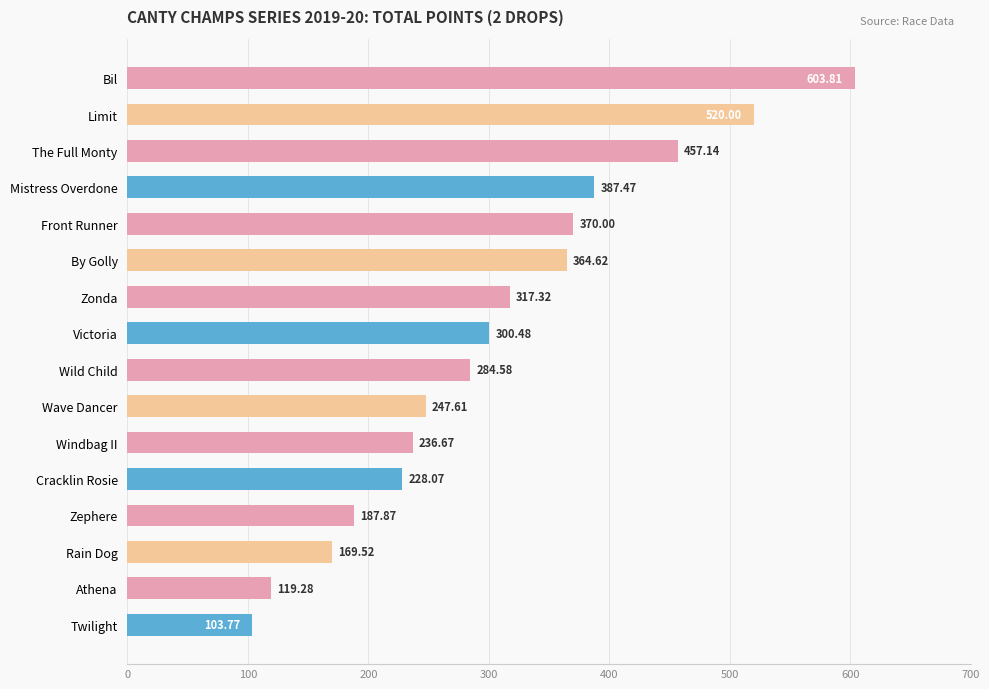

What is the difference between the values at Windbag II and Mistress Overdone?

150.8